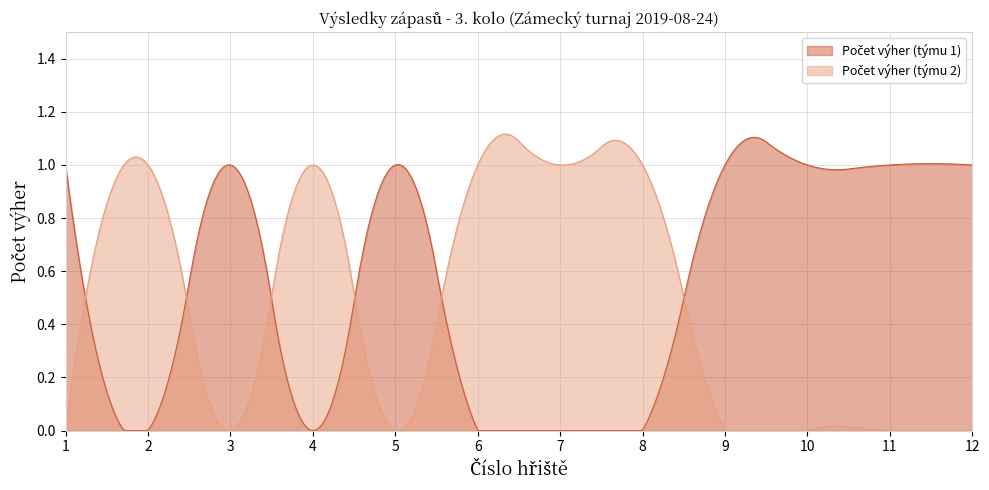

What are all the series names shown in the legend?

Počet výher (týmu 1), Počet výher (týmu 2)